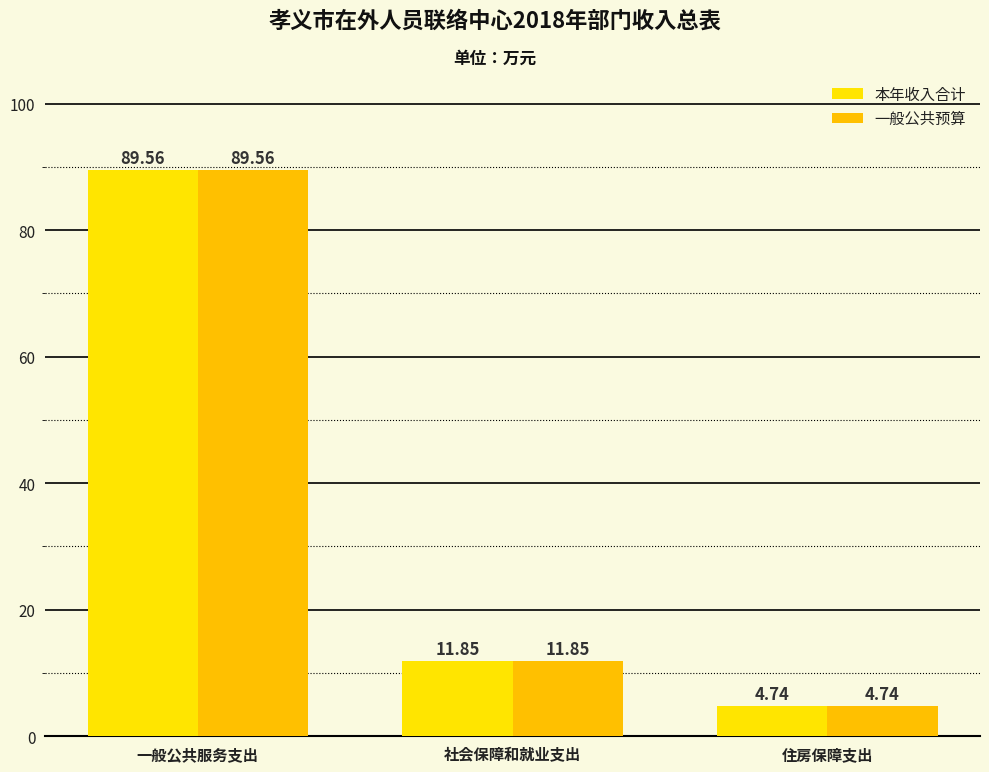

What is the sum of the 一般公共预算 values at 住房保障支出 and 一般公共服务支出?

94.3